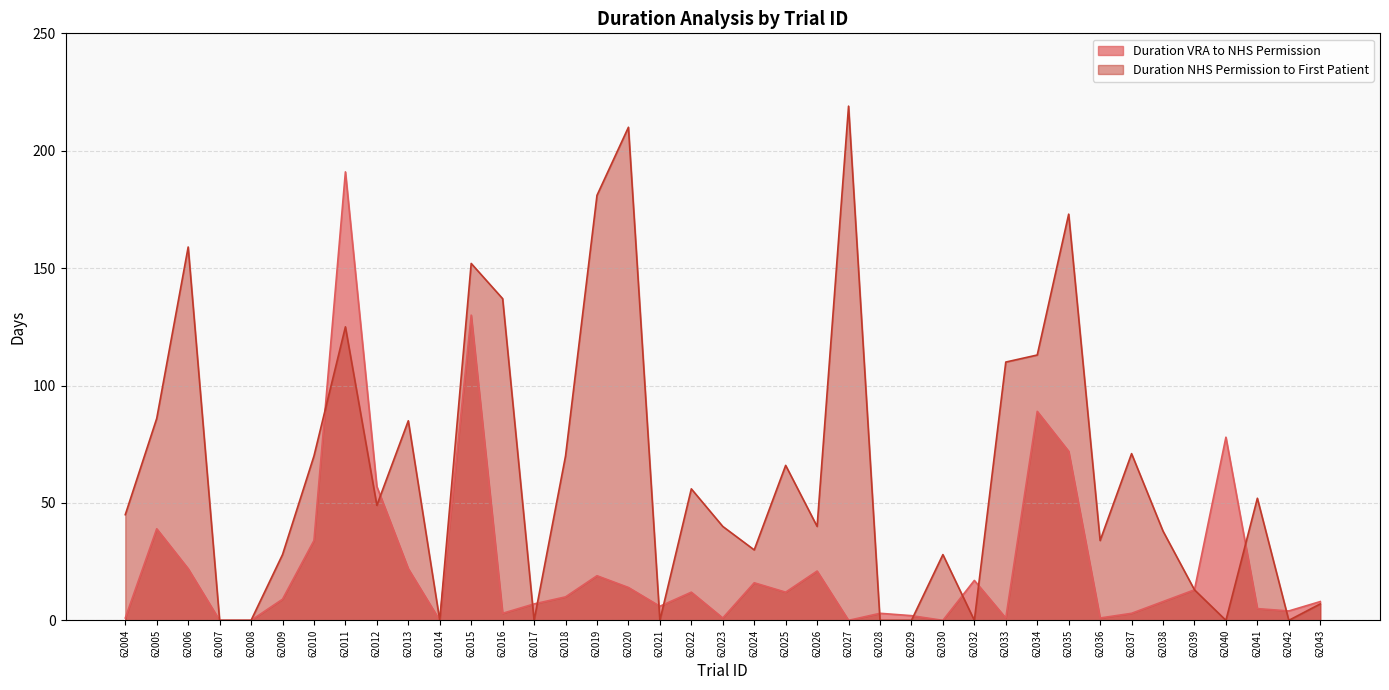

After their last crossing, which series has the higher values: Duration NHS Permission to First Patient or Duration VRA to NHS Permission?

Duration VRA to NHS Permission